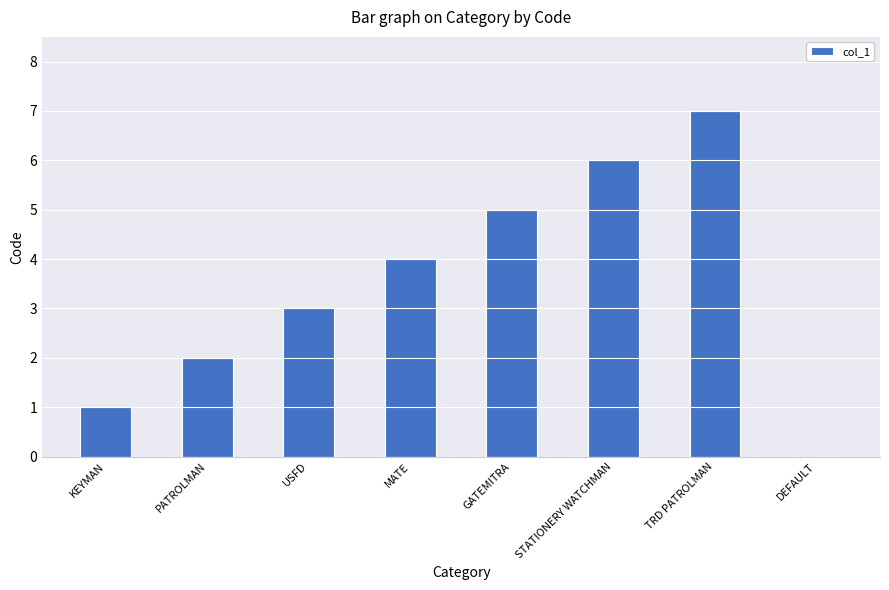

At which category does the chart reach its peak across all series?

TRD PATROLMAN